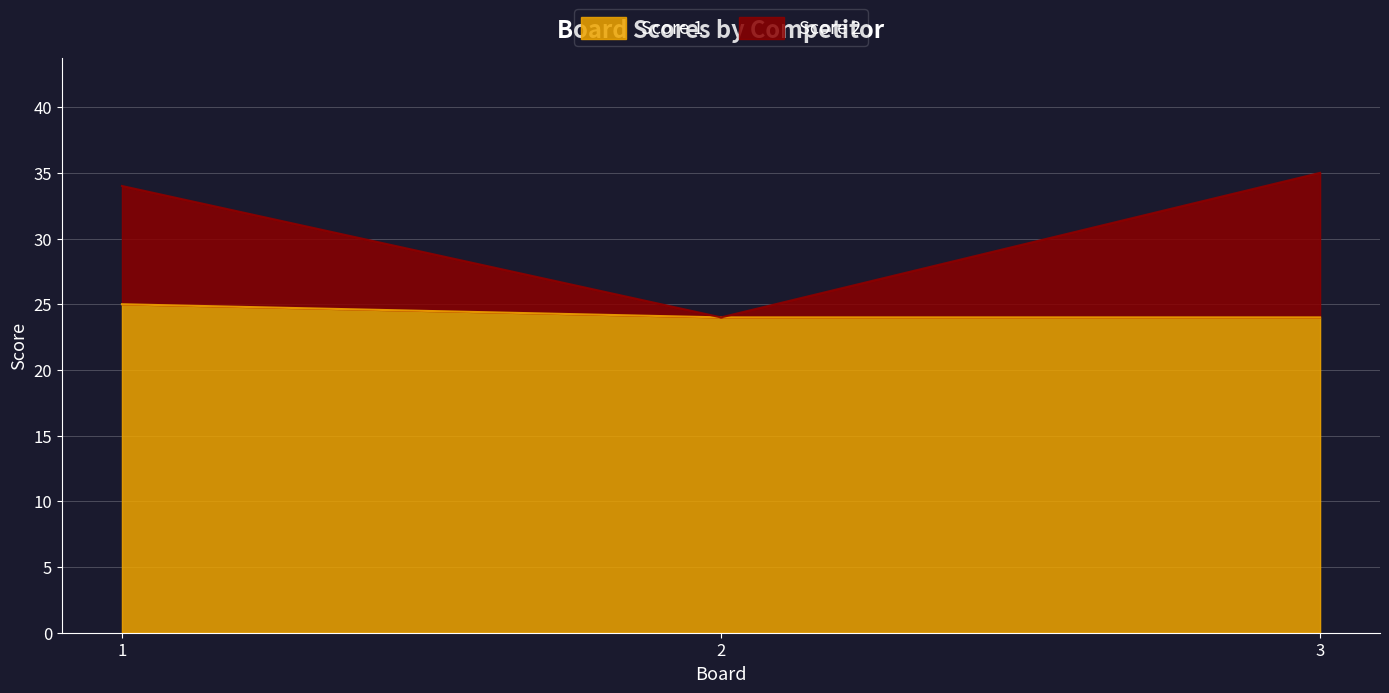

Where is Score 1 nearest to the value 24?

2